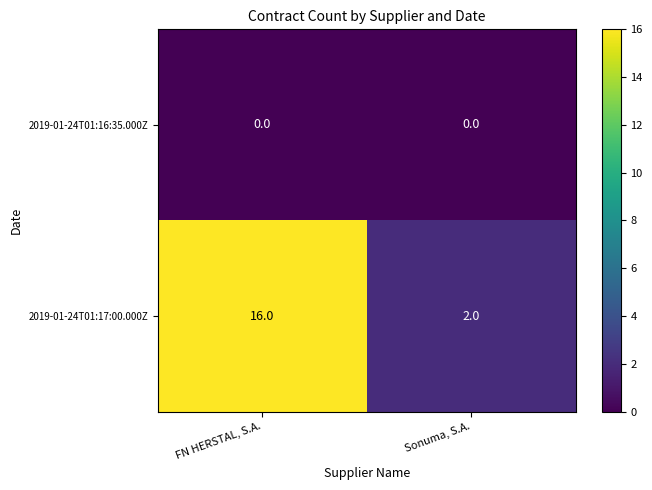

Is it true that 2019-01-24T01:17:00.000Z equals 2 at Sonuma, S.A.?

True